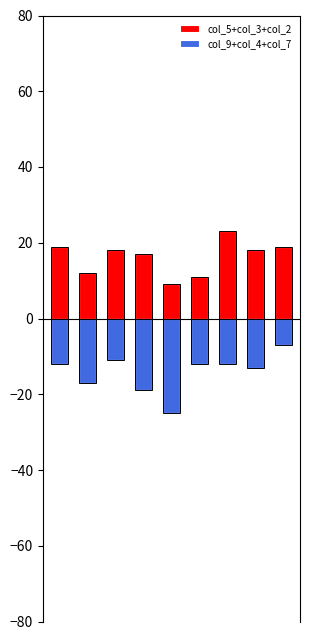

The col_5+col_3+col_2 series shows 23 at 6. True or false?

True